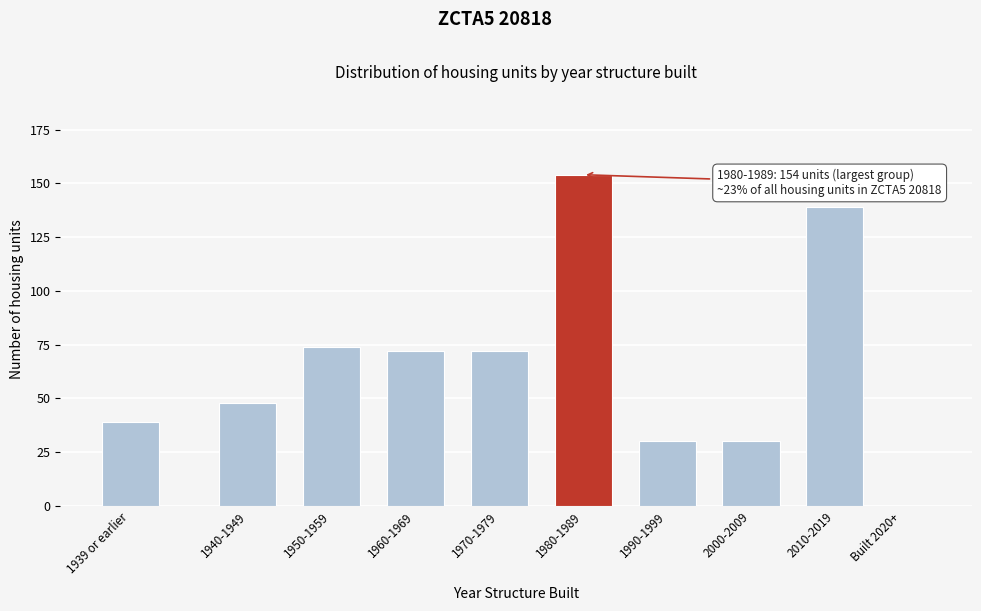

Reading left to right, transcribe all the data shown in this chart.

1939 or earlier=39	1940-1949=48	1950-1959=74	1960-1969=72	1970-1979=72	1980-1989=154	1990-1999=30	2000-2009=30	2010-2019=139	Built 2020+=0